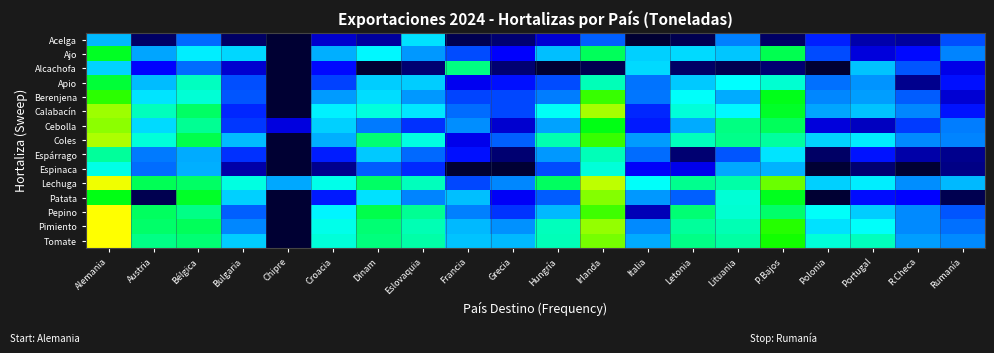

Rank the series by their maximum value, from lowest to highest.

Acelga, Espinaca, Espárrago, Alcachofa, Apio, Ajo, Berenjena, Patata, Cebolla, Calabacín, Coles, Lechuga, Tomate, Pimiento, Pepino